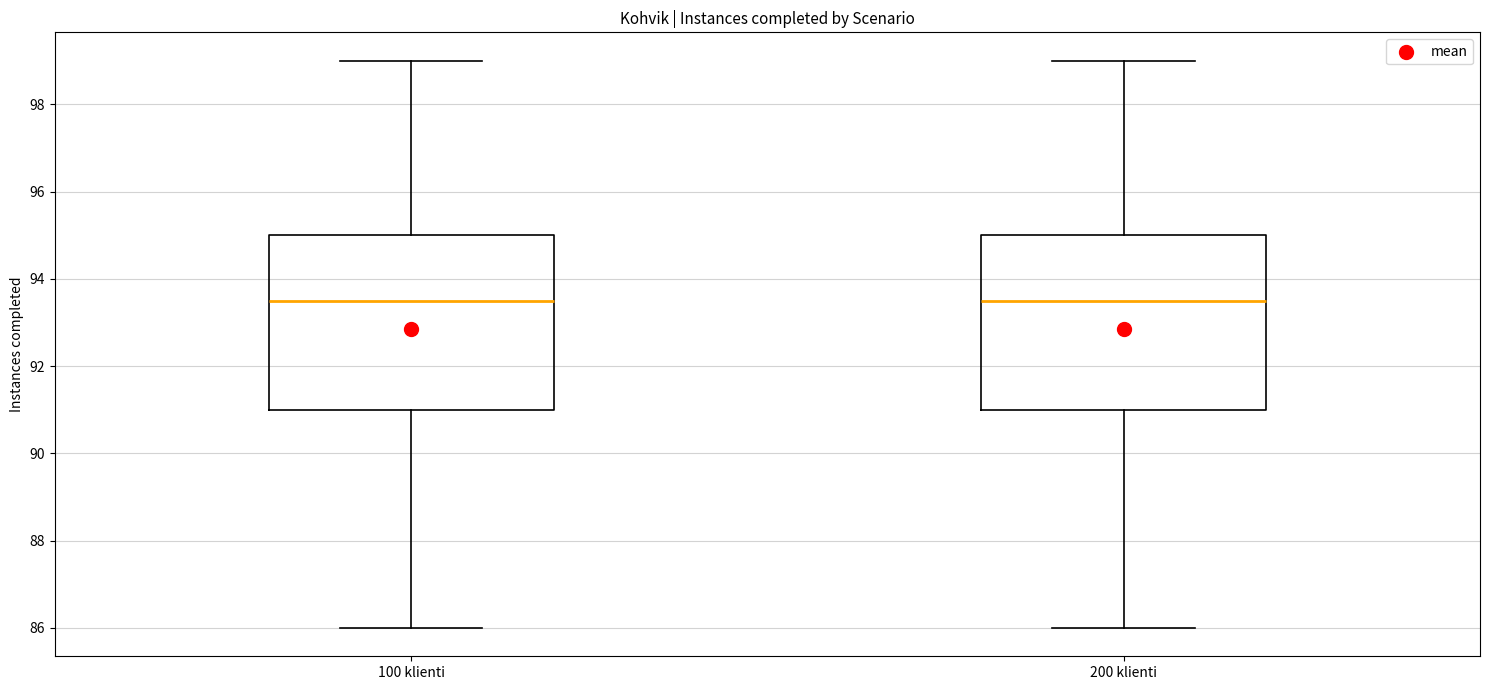

Reading left to right, transcribe this box plot: for each box, give where its median line is, the range the box spans, and where its two whiskers end, as read against the y-axis. The values are not printed on the chart, so give them approximately, as read against the axis.

100 klienti: median 93.6, box 91.0 to 95.0, whiskers 86.0 to 99.0
200 klienti: median 93.6, box 91.0 to 95.0, whiskers 86.0 to 99.0